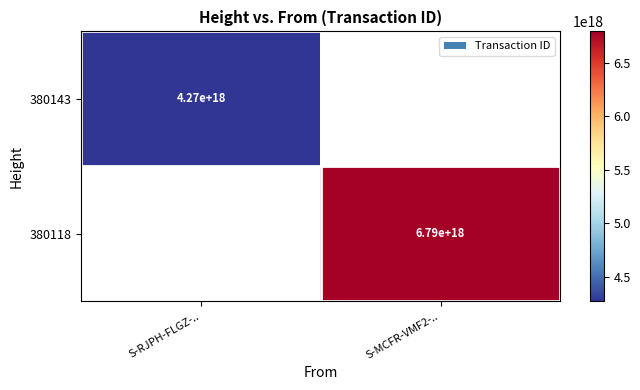

True or false: 380143 has a value of 4270000000000000000 at S-RJPH-FLGZ-...

True